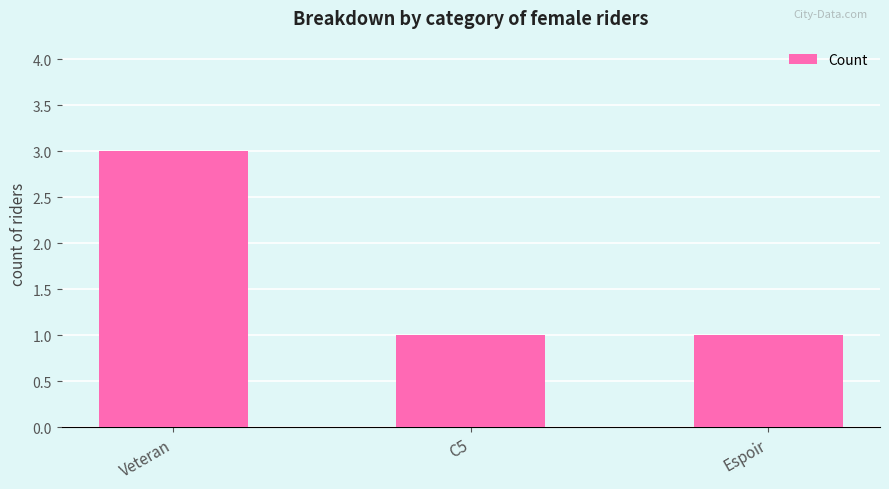

What is the ratio of the value at Espoir to the value at C5?

1.0